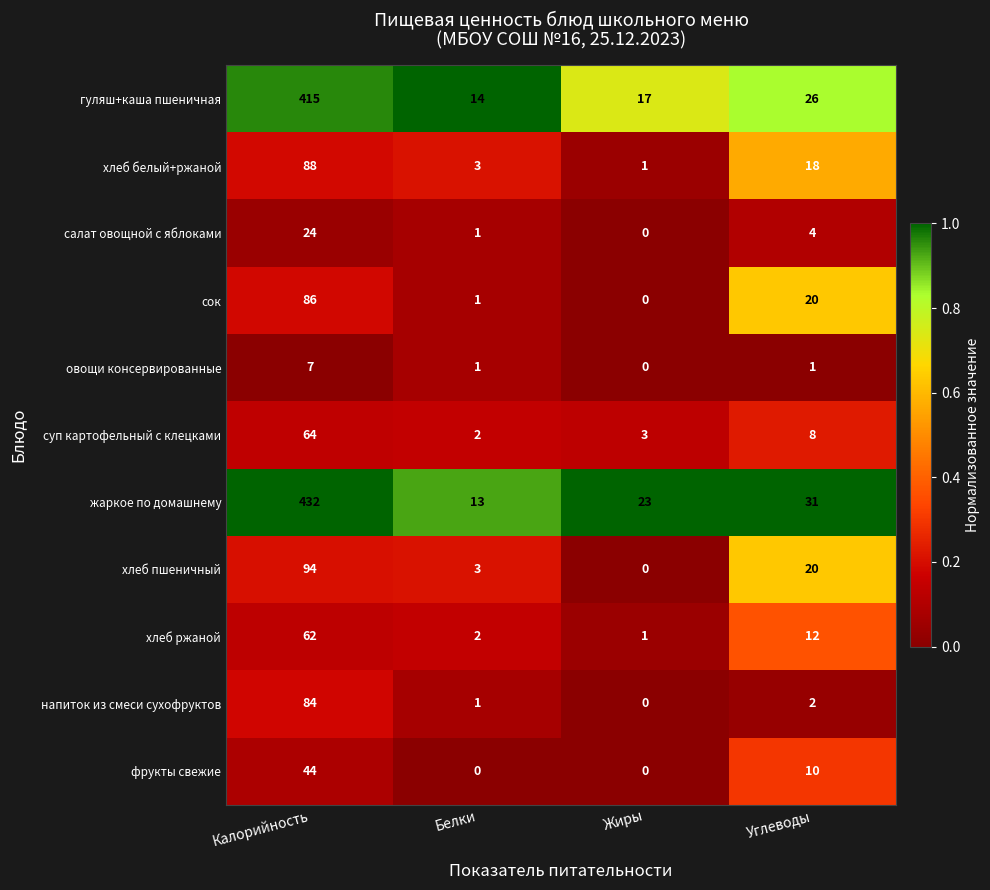

True or false: напиток из смеси сухофруктов has a value of 1 at Углеводы.

False